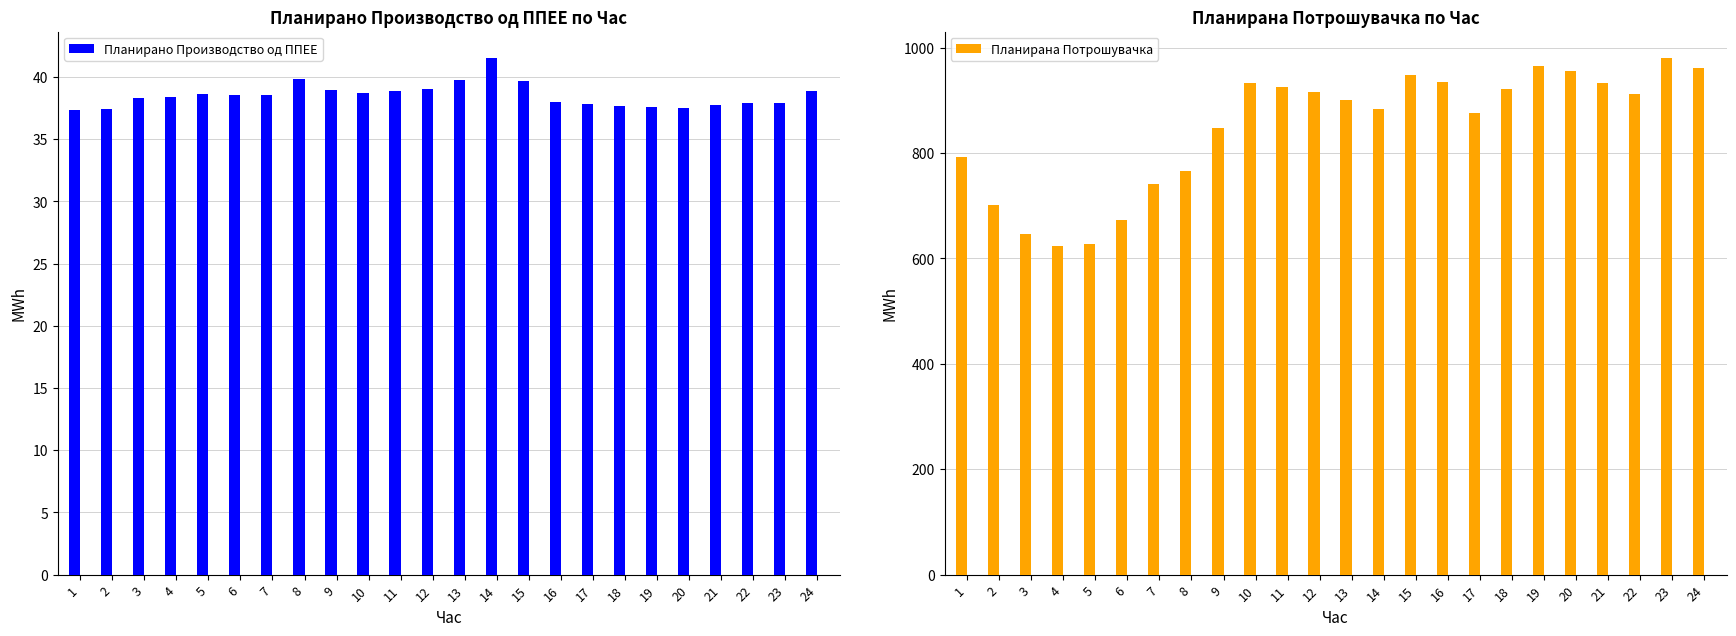

Is the value of Планирана Потрошувачка at 20 greater than the value of Планирано Производство од ППЕЕ at 5?

Yes